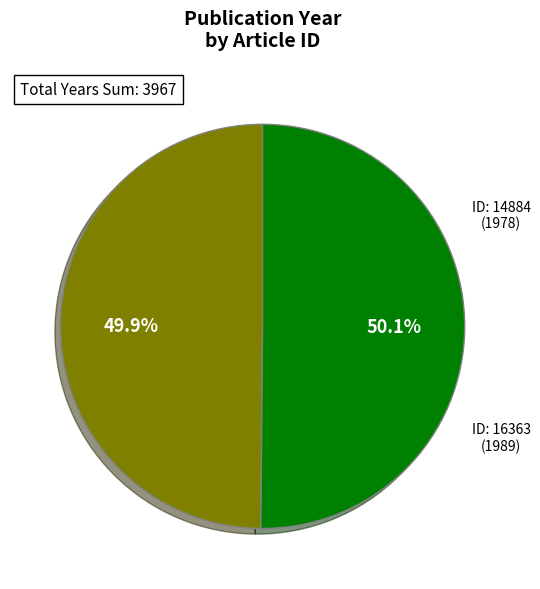

Count the number of slices in the pie.

2